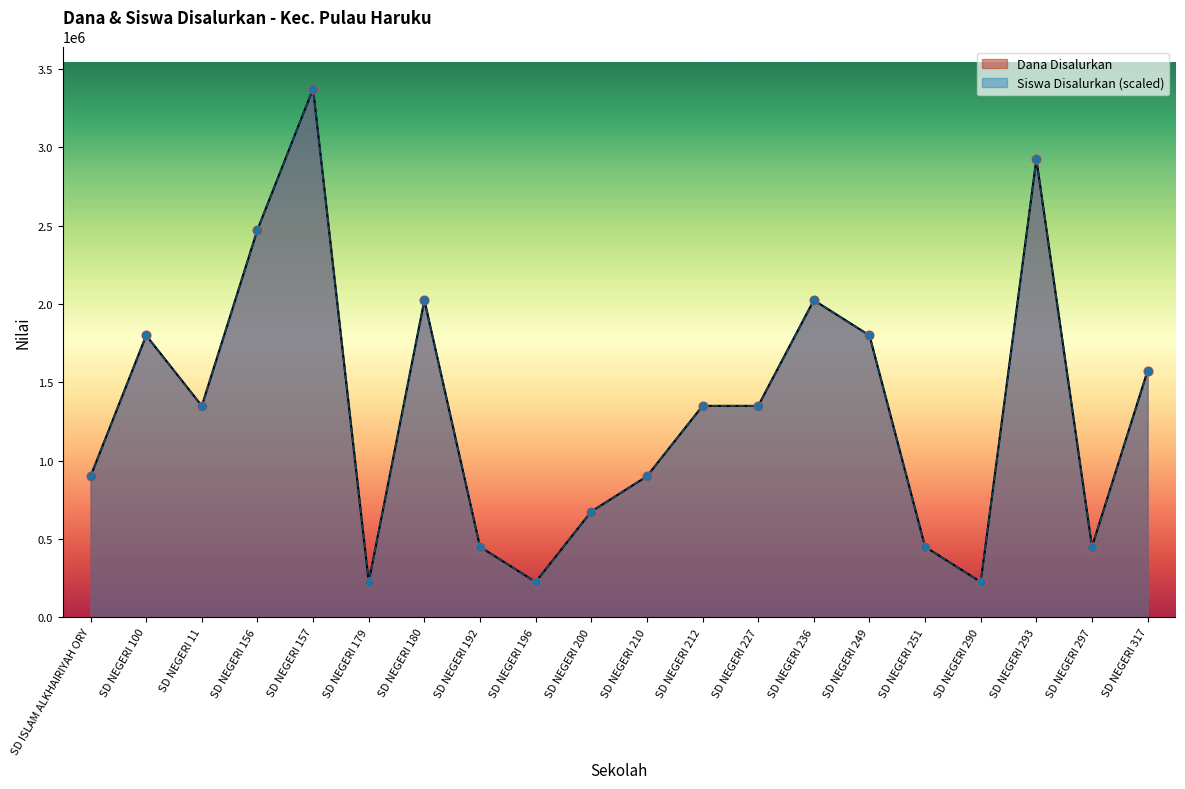

What are all the series names shown in the legend?

Dana Disalurkan, Siswa Disalurkan